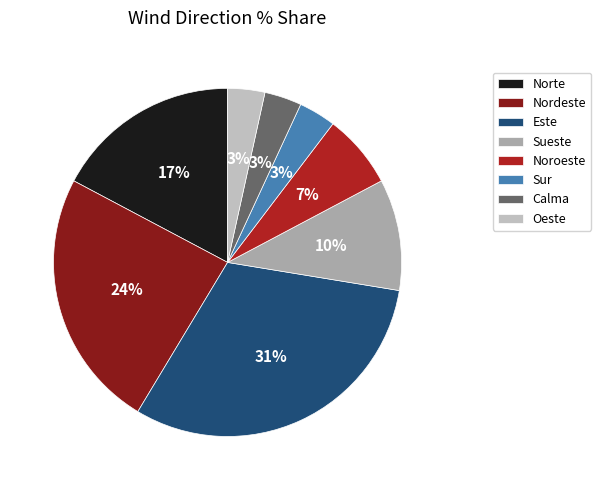

Rank the categories by value from lowest to highest.

Sur, Calma, Oeste, Noroeste, Sueste, Norte, Nordeste, Este